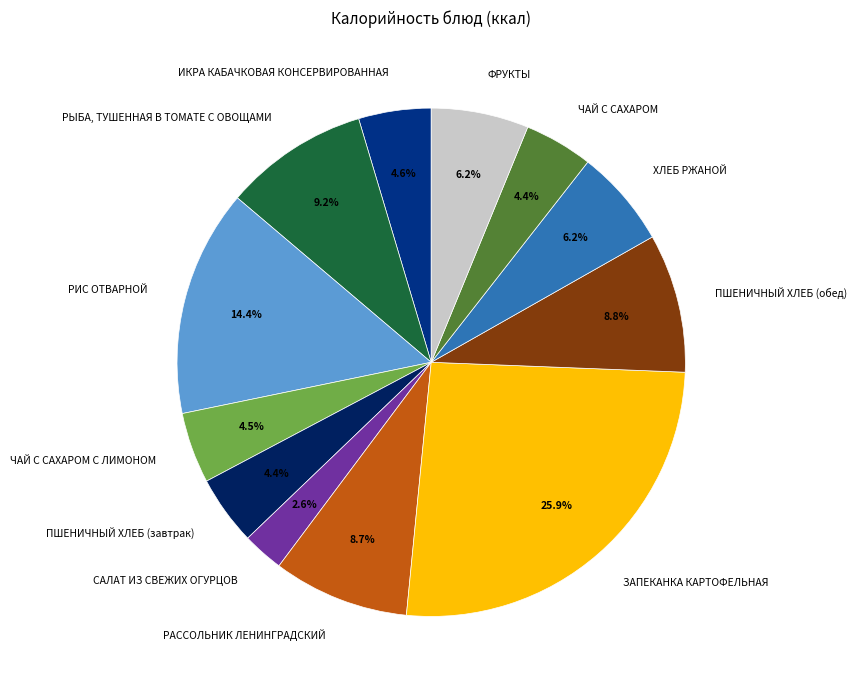

Approximately how many times larger is the value at ФРУКТЫ compared to ЗАПЕКАНКА КАРТОФЕЛЬНАЯ?

0.2